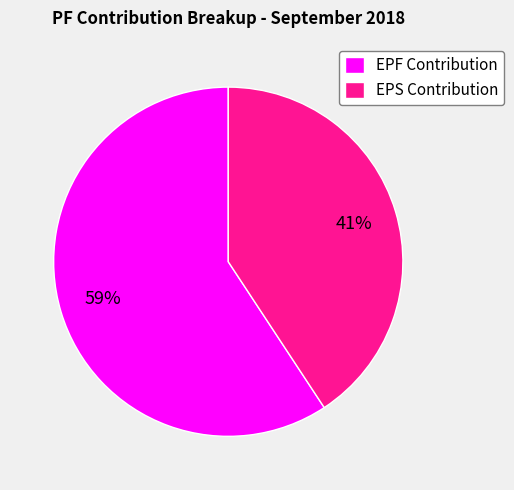

Do EPF Contribution and EPS Contribution together represent more than half of the pie?

Yes